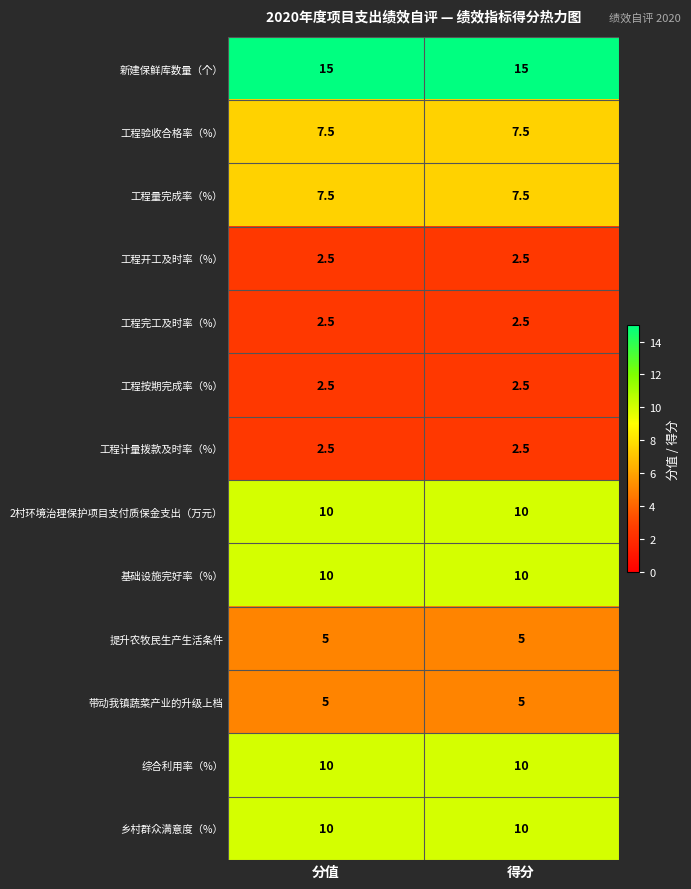

Reading left to right, list all the values displayed in this chart.

新建保鲜库数量（个）: 15.0	15.0
工程验收合格率（%）: 7.5	7.5
工程量完成率（%）: 7.5	7.5
工程开工及时率（%）: 2.5	2.5
工程完工及时率（%）: 2.5	2.5
工程按期完成率（%）: 2.5	2.5
工程计量拨款及时率（%）: 2.5	2.5
2村环境治理保护项目支付质保金支出（万元）: 10.0	10.0
基础设施完好率（%）: 10.0	10.0
提升农牧民生产生活条件: 5.0	5.0
带动我镇蔬菜产业的升级上档: 5.0	5.0
综合利用率（%）: 10.0	10.0
乡村群众满意度（%）: 10.0	10.0